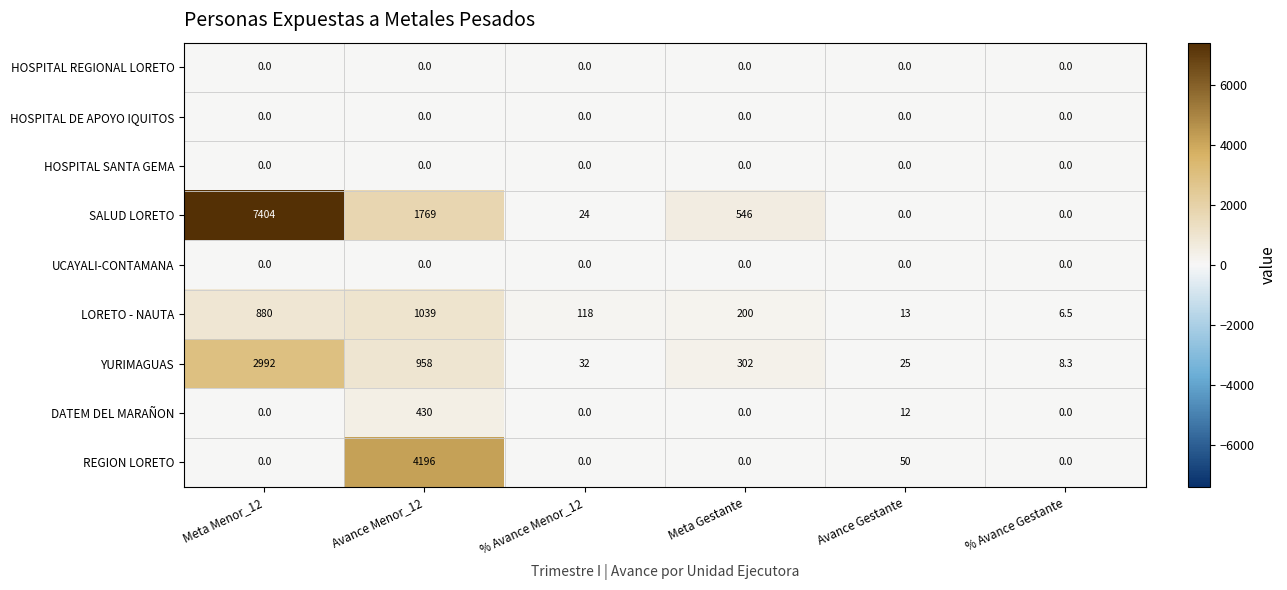

At which label is REGION LORETO closest to 2098?

Avance Gestante